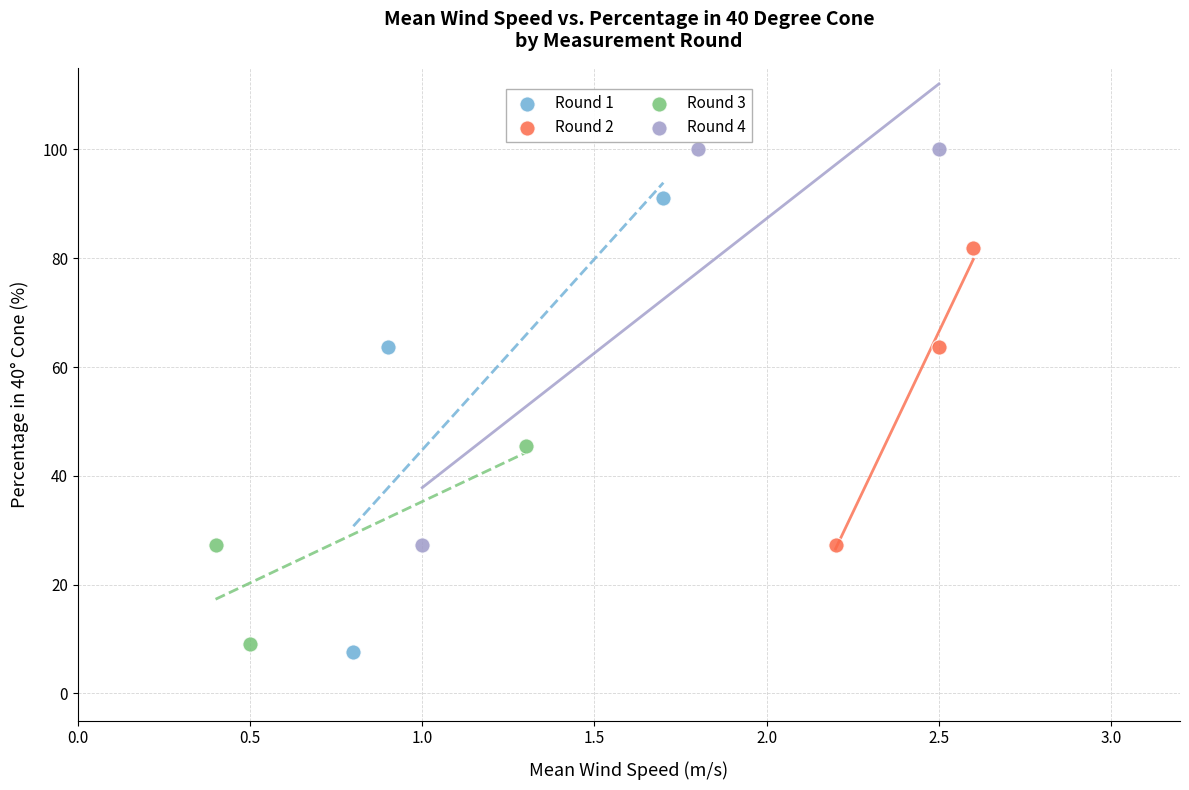

Which series reaches the maximum Y coordinate?

Round 4